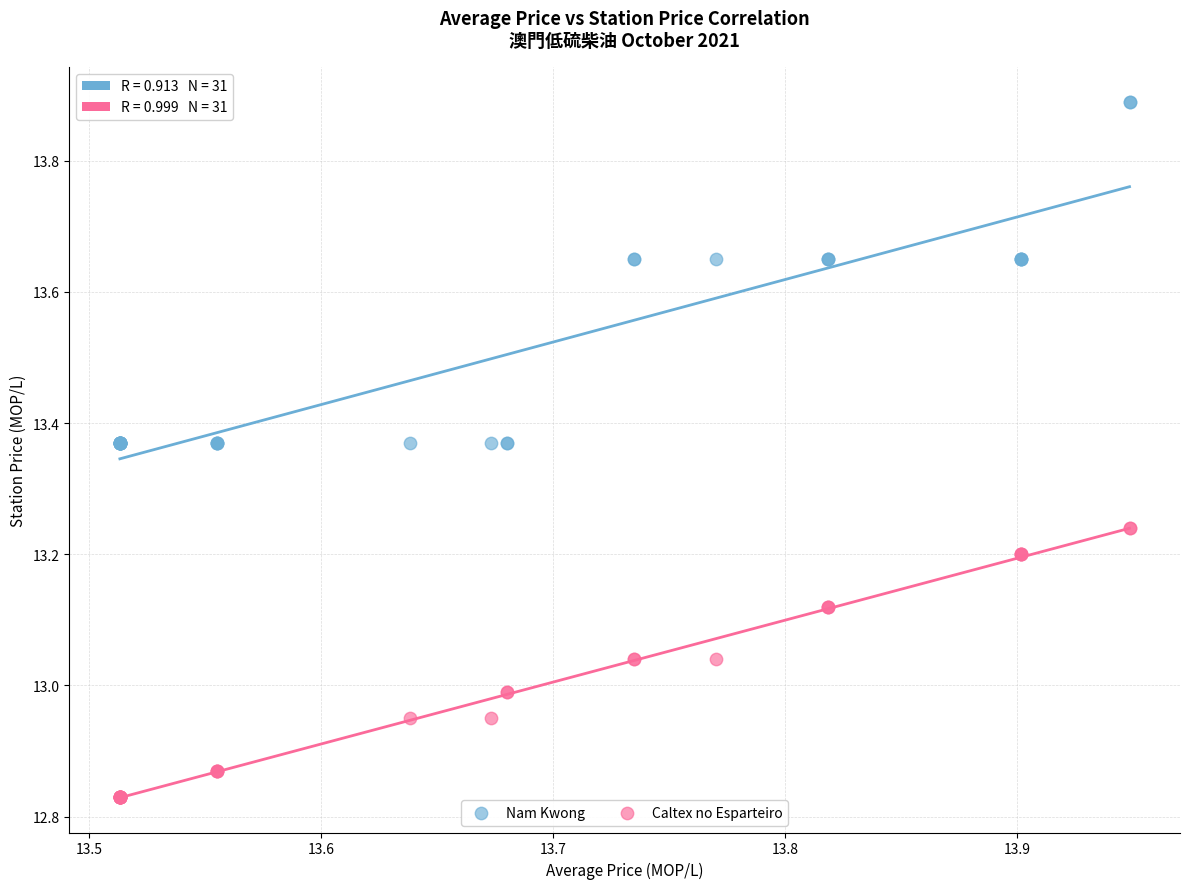

Which series contains the lowest Y value?

Caltex no Esparteiro